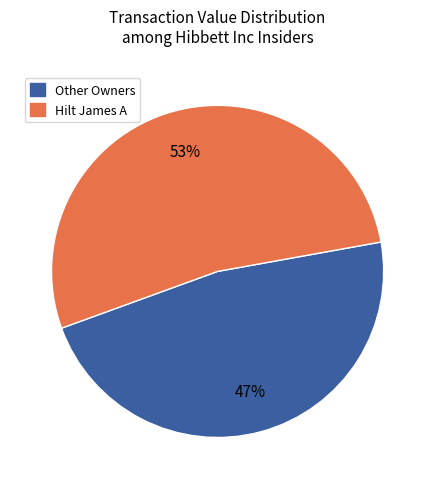

Is there any slice that represents more than half of the pie?

Yes